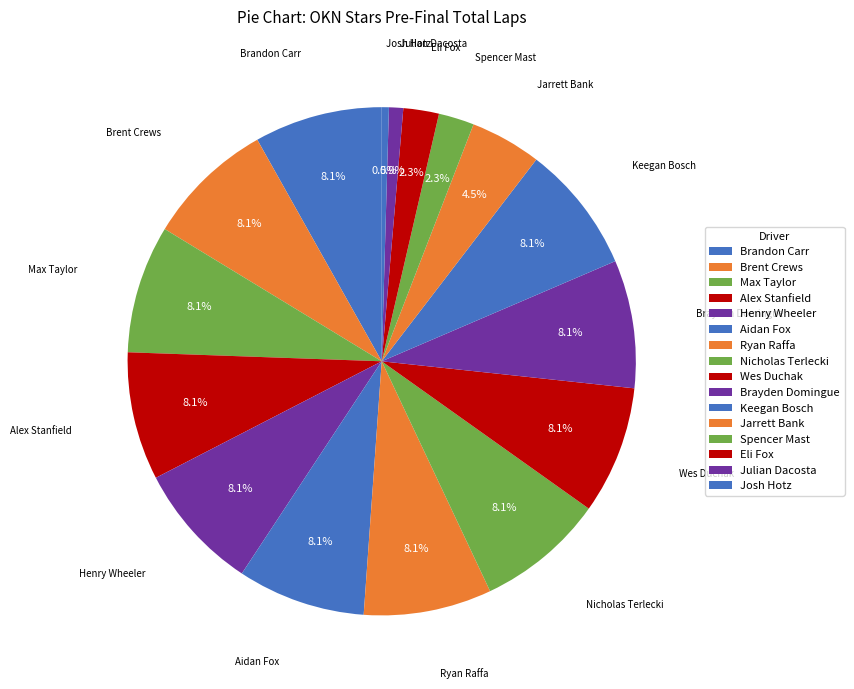

How many segments does this pie chart have?

16